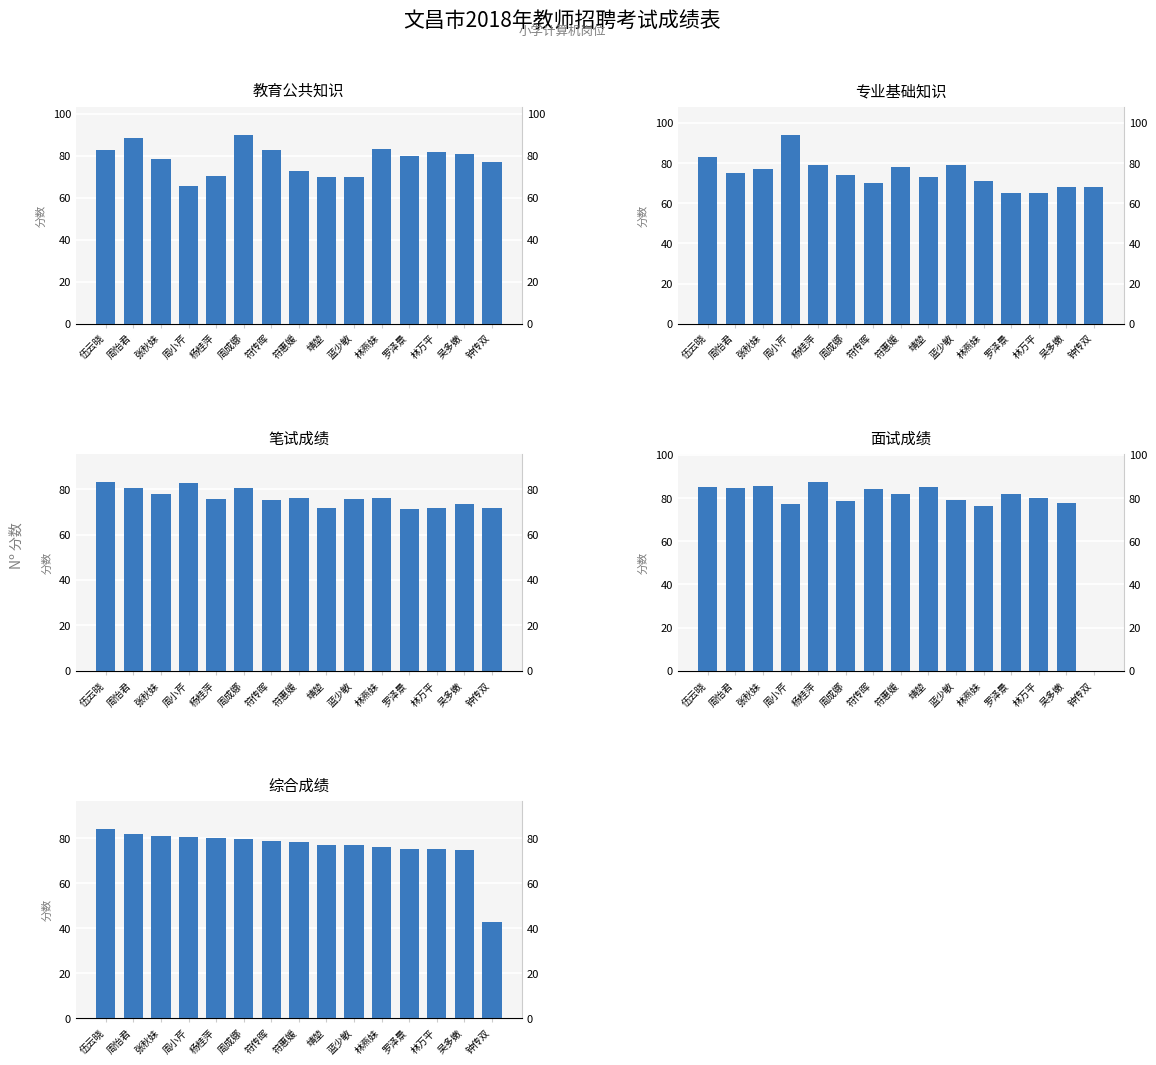

Reading left to right, what are all the values shown in this chart?

教育公共知识: 83.0	88.5	78.5	65.5	70.5	90.0	83.0	73.0	70.0	70.0	83.5	80.0	82.0	81.0	77.0
专业基础知识: 83.0	75.0	77.0	94.0	79.0	74.0	70.0	78.0	73.0	79.0	71.0	65.0	65.0	68.0	68.0
笔试成绩: 83.0	80.4	77.6	82.6	75.6	80.4	75.2	76.0	71.8	75.4	76.0	71.0	71.8	73.2	71.6
面试成绩: 85.3	84.7	85.7	77.3	87.3	78.7	84.3	81.7	85.3	79.0	76.3	81.7	80.0	77.7	0.0
综合成绩: 83.9	82.1	80.8	80.5	80.3	79.7	78.9	78.3	77.2	76.8	76.1	75.3	75.1	75.0	43.0